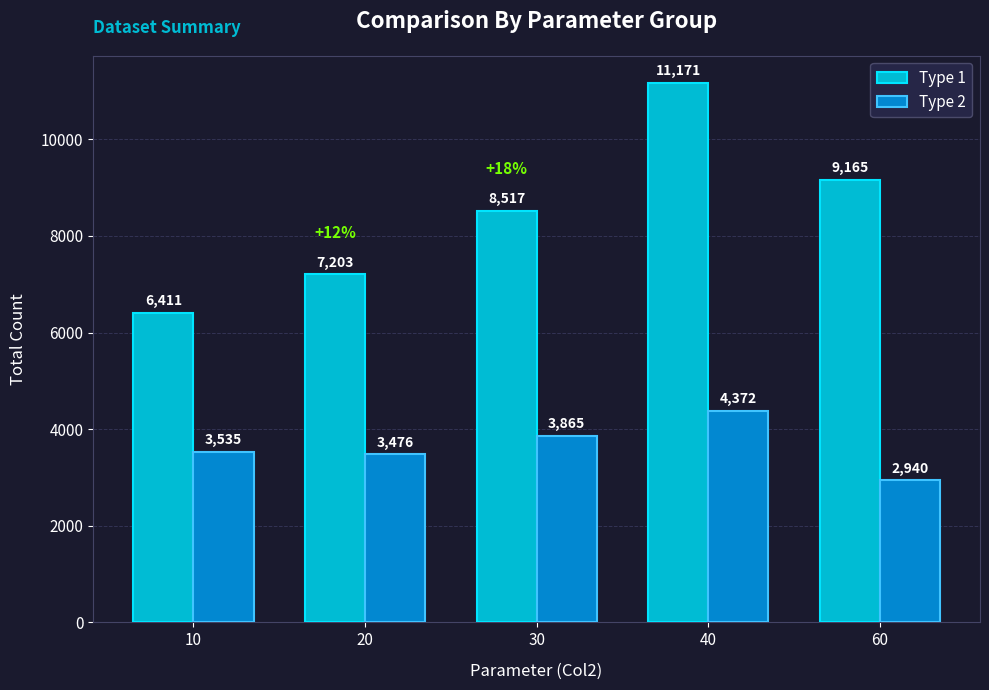

Where is Type 1 nearest to the value 8791?

30